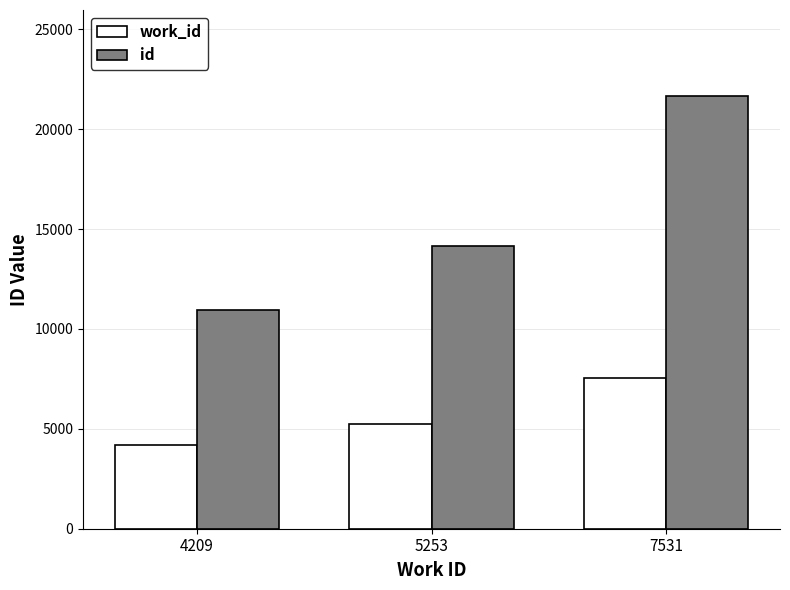

How many series are shown in this chart?

2